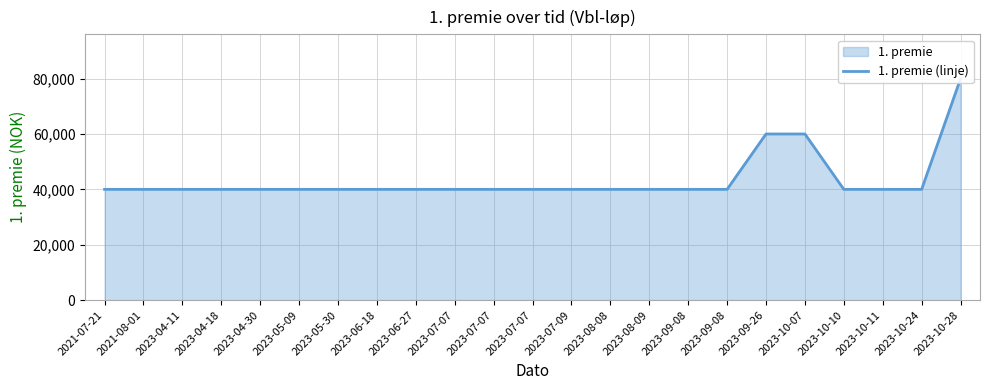

At which label is the value closest to 60000?

2023-09-26